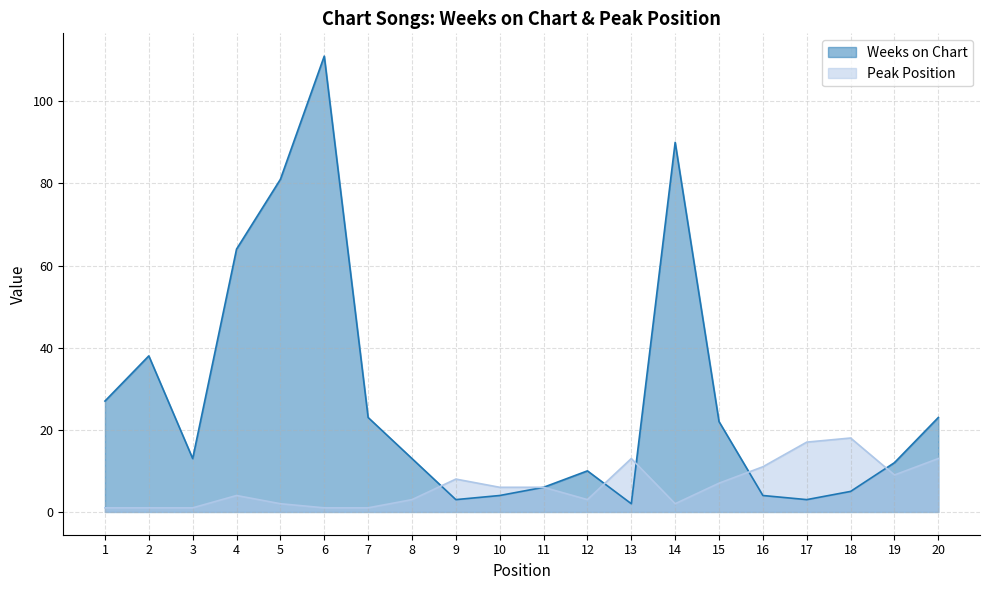

Is the value of Peak Position at 10 greater than the value of Weeks on Chart at 3?

No